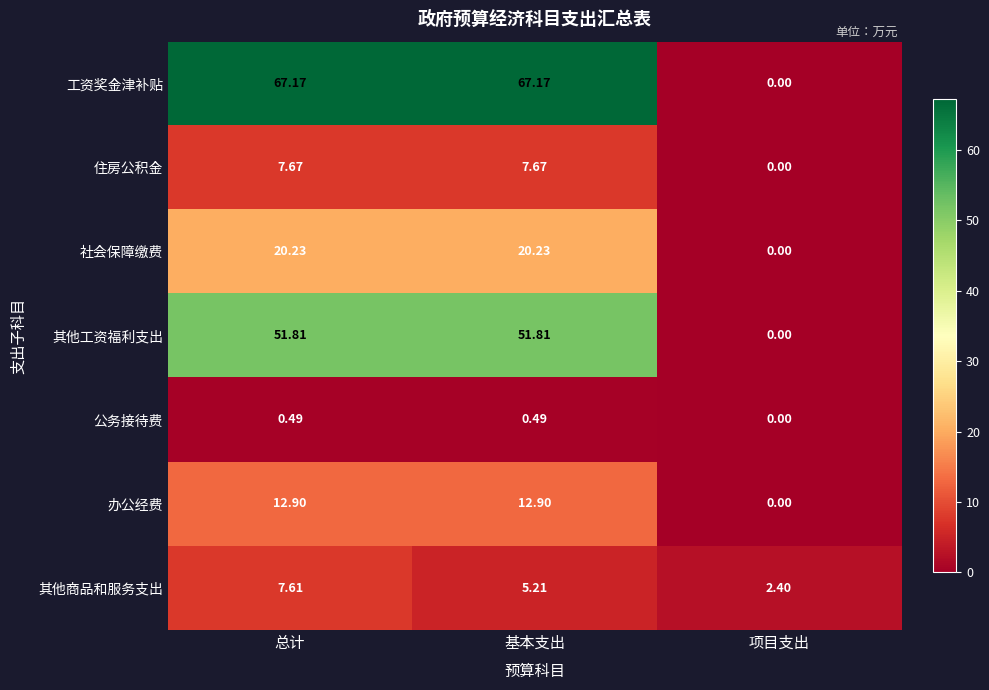

Which category has the lowest value across all series?

项目支出